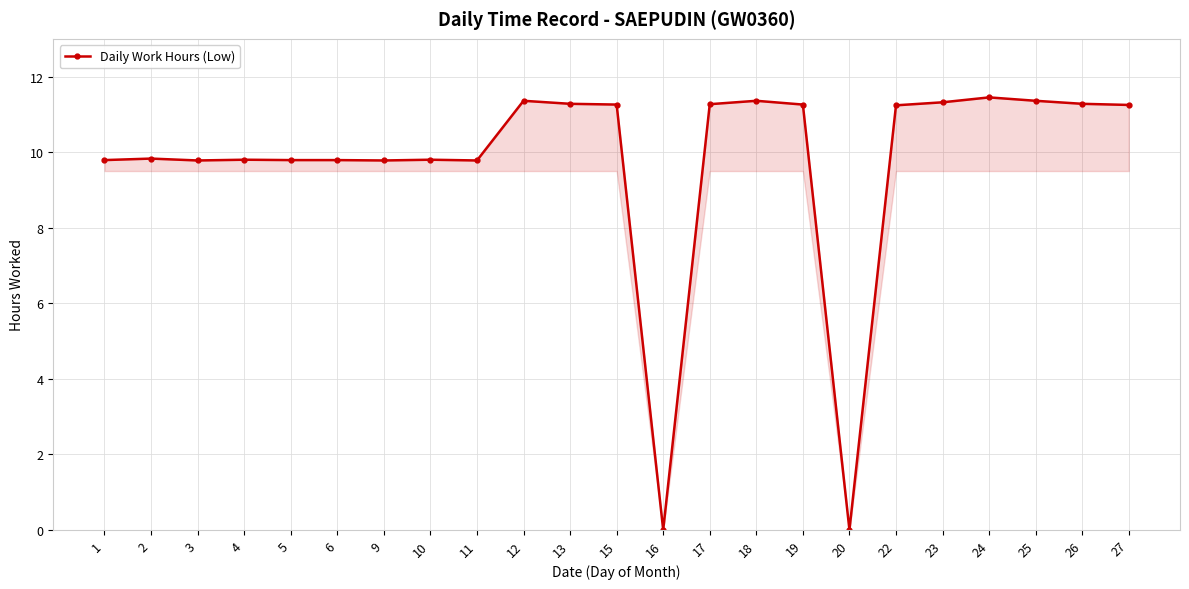

True or false: there are more than 1 points higher than both neighbors.

True